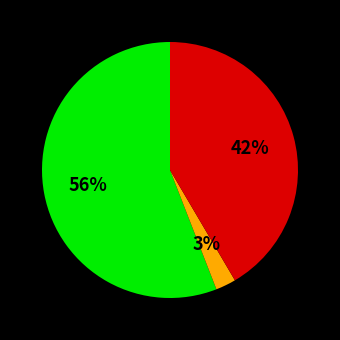

To the nearest percent, what is the average slice percentage?

33%